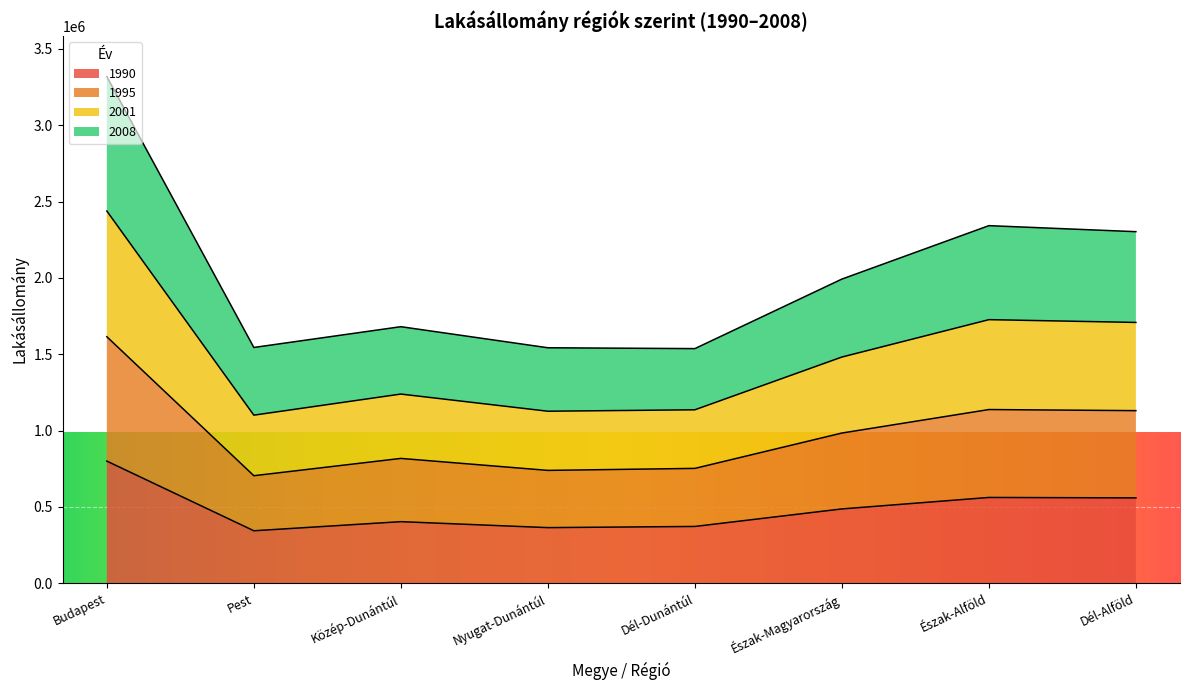

What is the minimum value for 1990?

343517